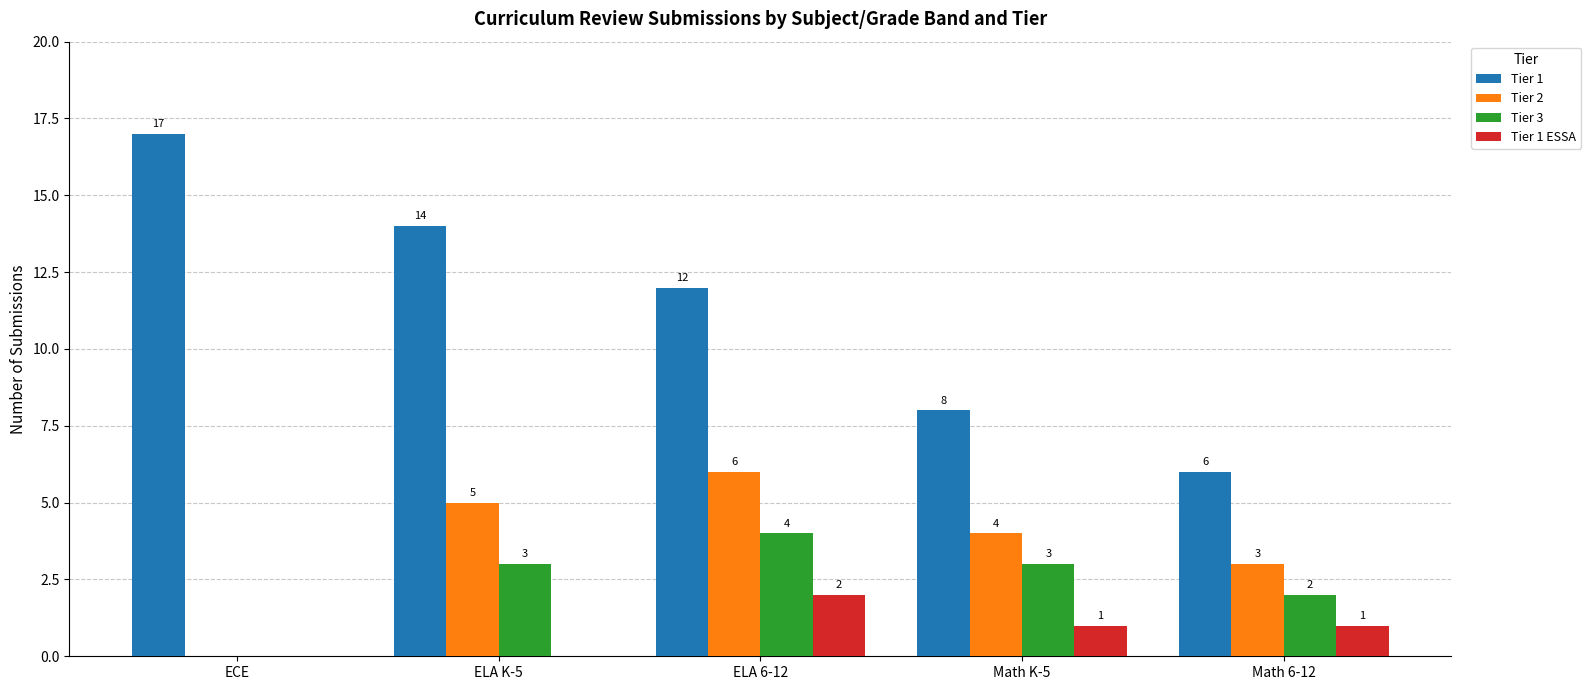

Are the bars grouped side by side (vs. stacked)?

Yes